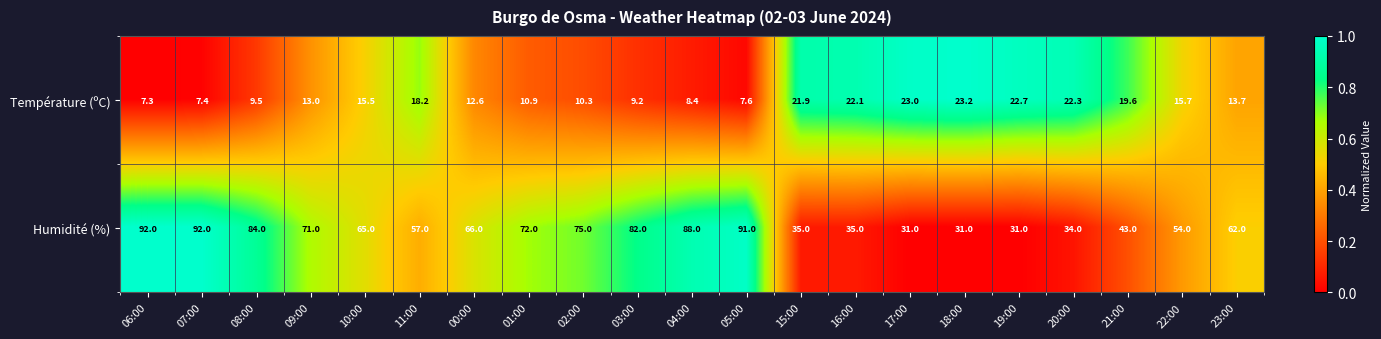

What is the approximate value of Température (ºC) at 15:00?

21.9